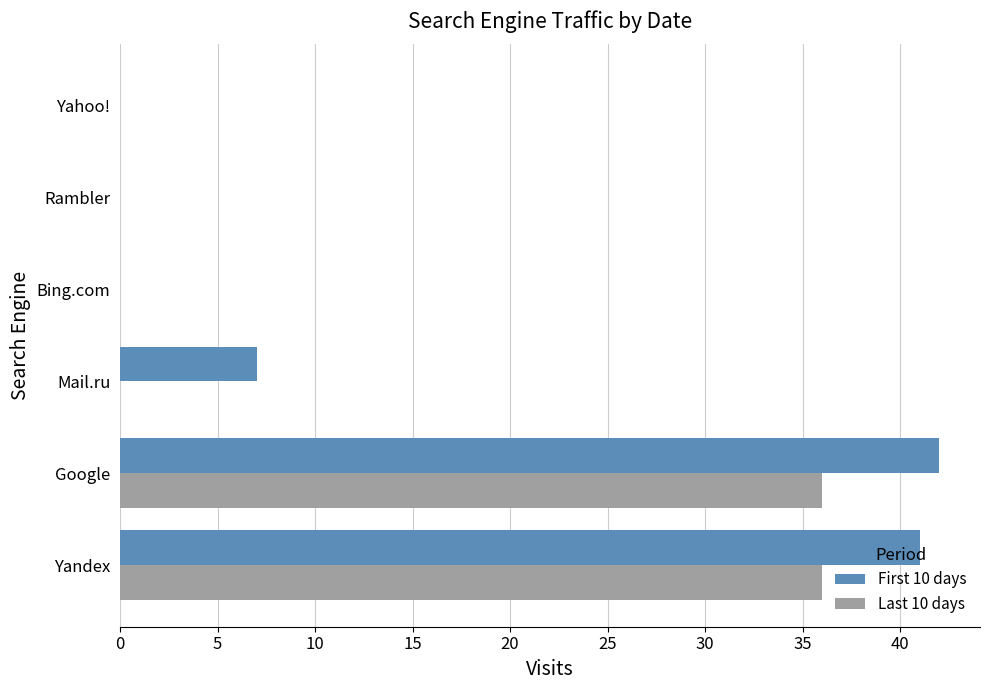

The Last 10 days series shows 0 at Yahoo!. True or false?

True